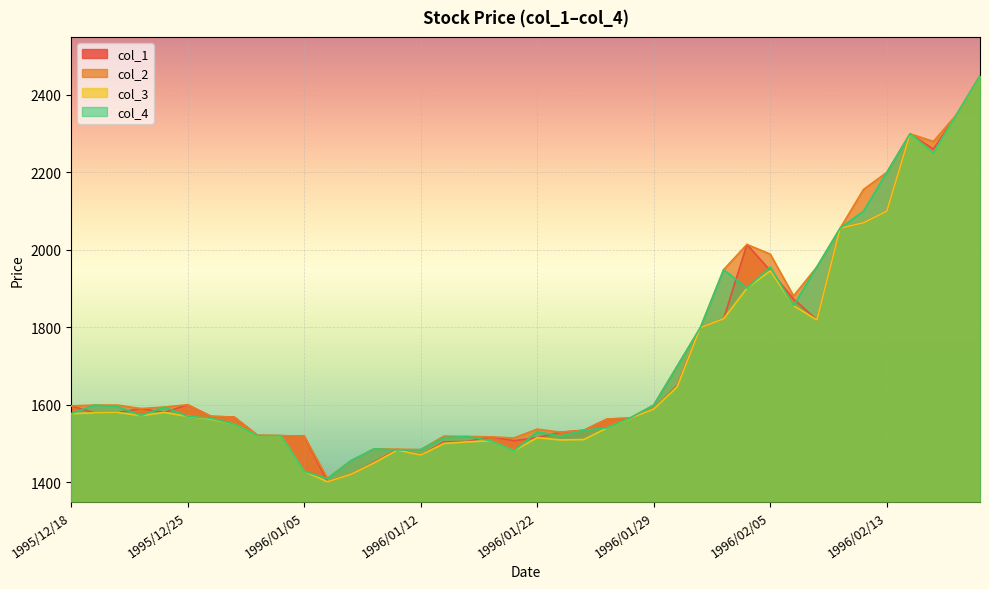

What is the sum of all col_4 values?

68538